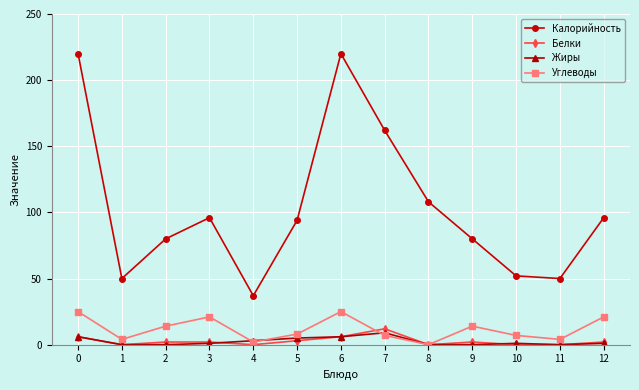

Between 9 and 10, which series saw the biggest shift?

Калорийность